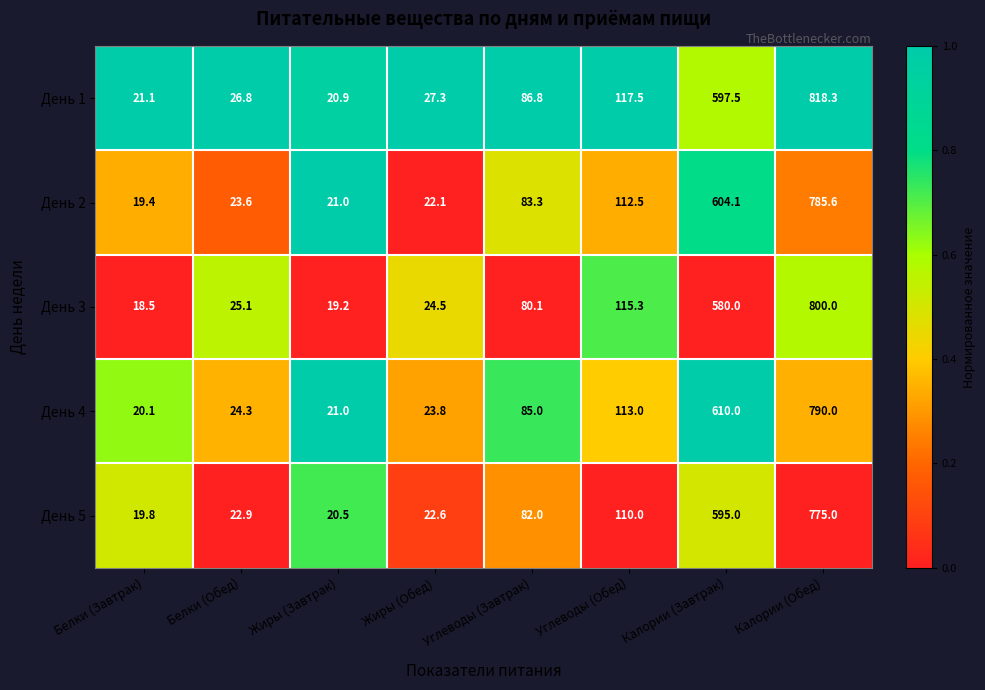

The value of День 1 at Жиры (Завтрак) is 20.9. True or false?

True